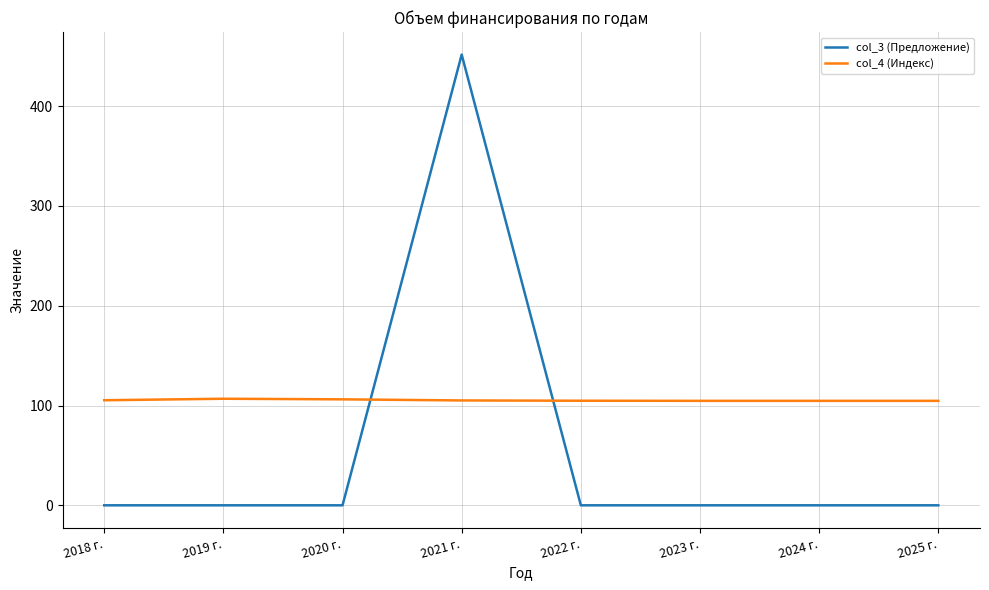

What is the maximum value shown in the chart?

451.7